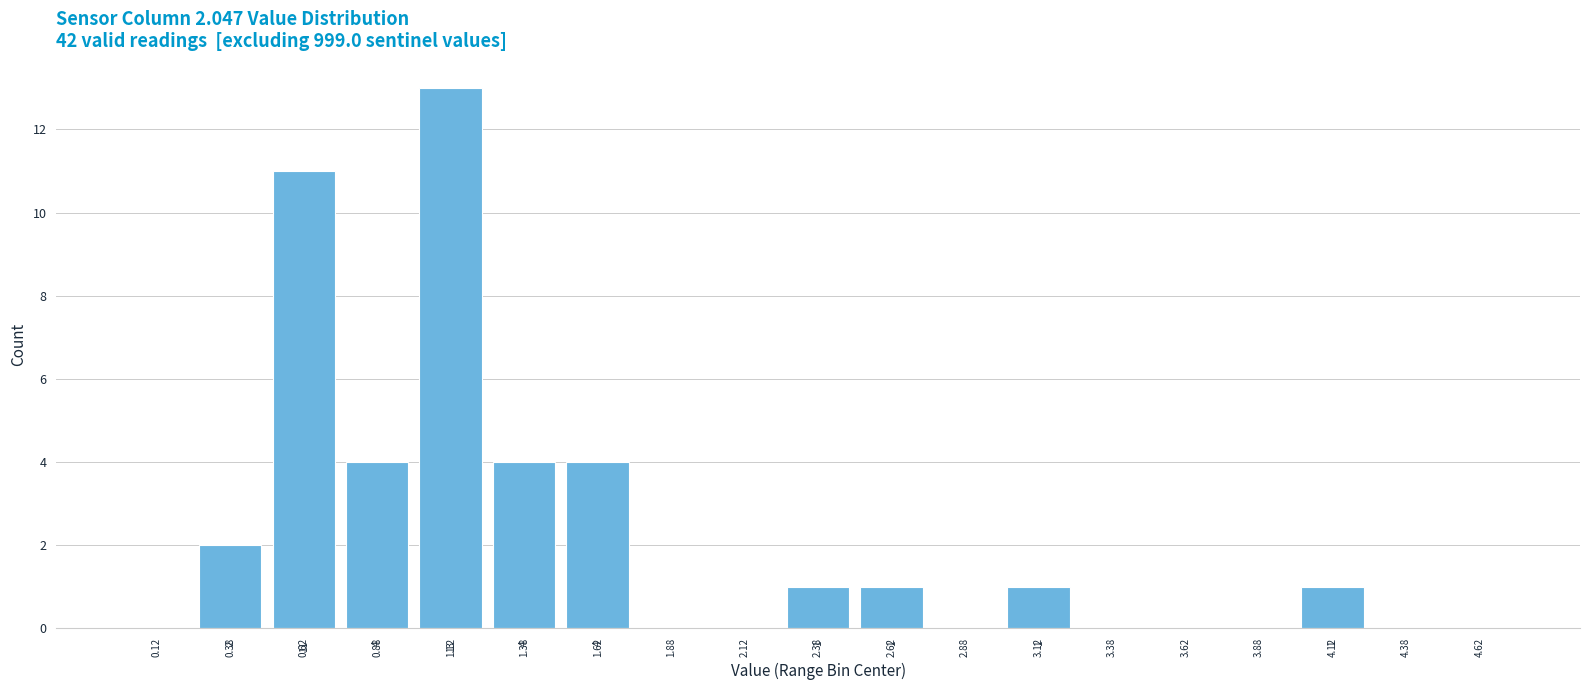

Reading left to right, list all the values displayed in this chart.

0.12=0	0.38=2	0.62=11	0.88=4	1.12=13	1.38=4	1.62=4	1.88=0	2.12=0	2.38=1	2.62=1	2.88=0	3.12=1	3.38=0	3.62=0	3.88=0	4.12=1	4.38=0	4.62=0